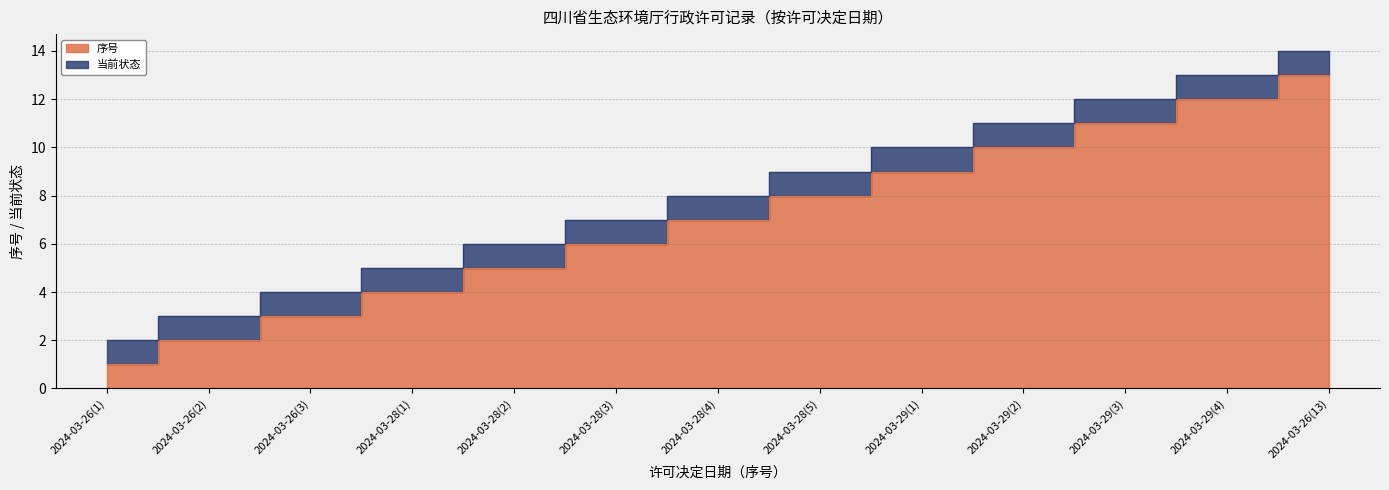

What is the difference between the second highest and second lowest values?

10